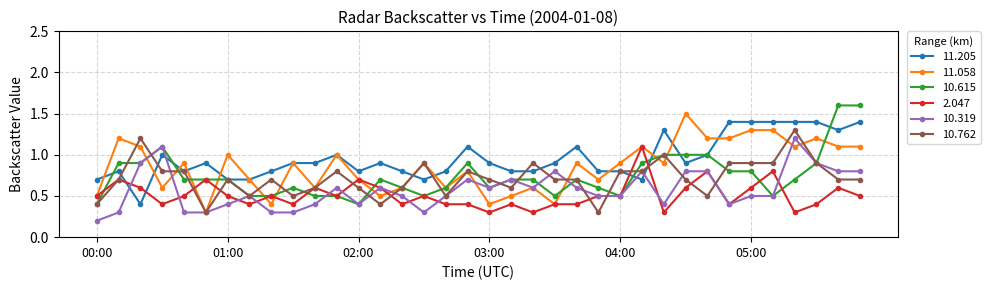

What is the maximum value shown in the chart?

1.6